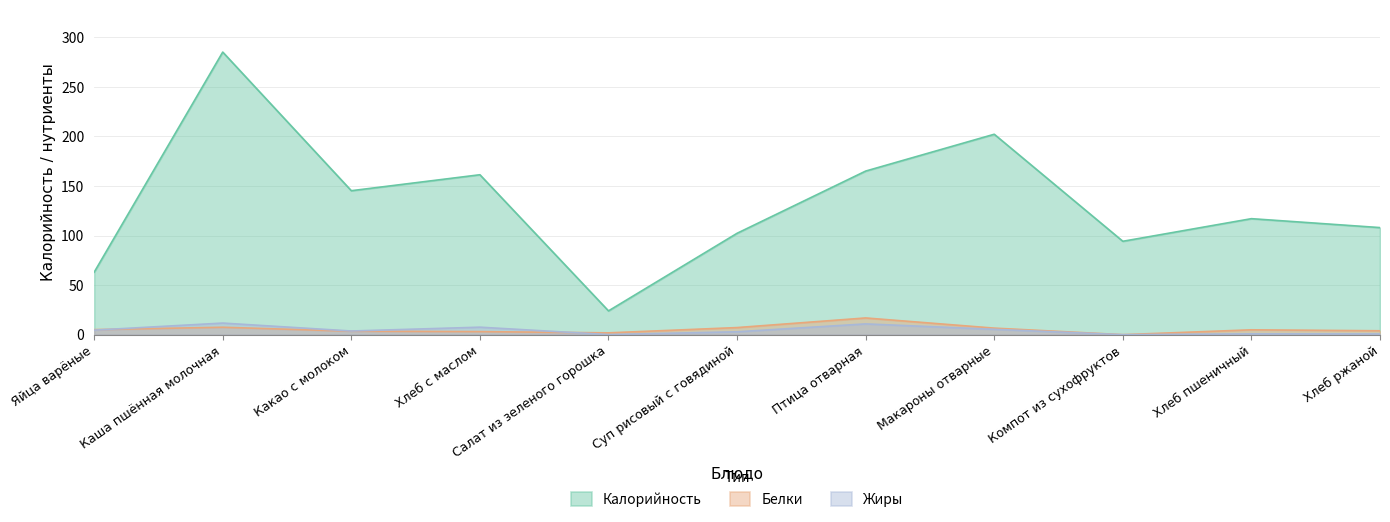

Which series has the widest spread of values?

Калорийность